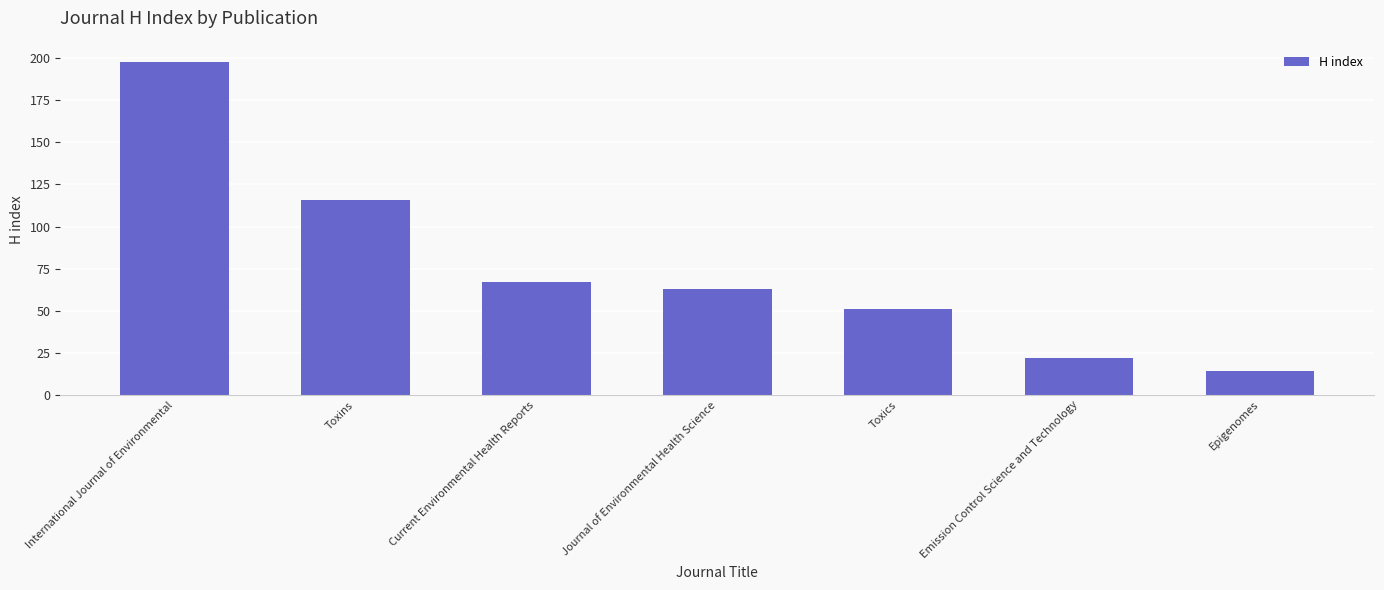

How many data points are less than 63?

3